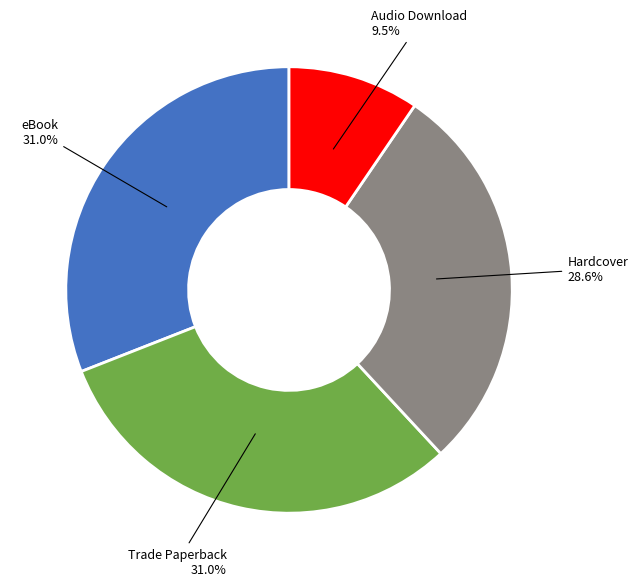

How many slices are in this pie chart?

4